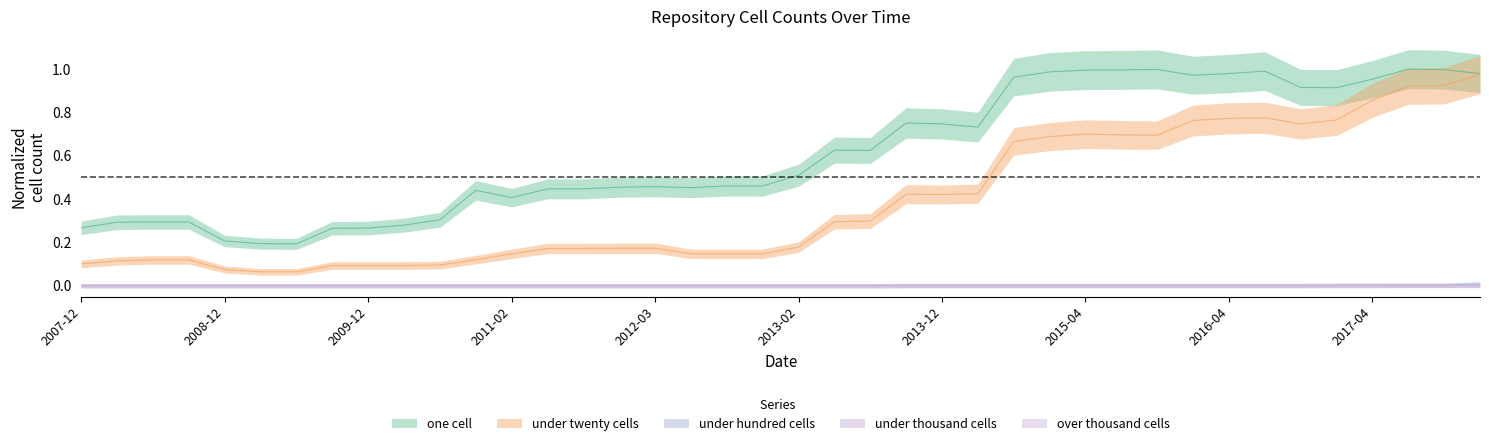

The value of one_cell at 2010-11-17 is 0.2. True or false?

False